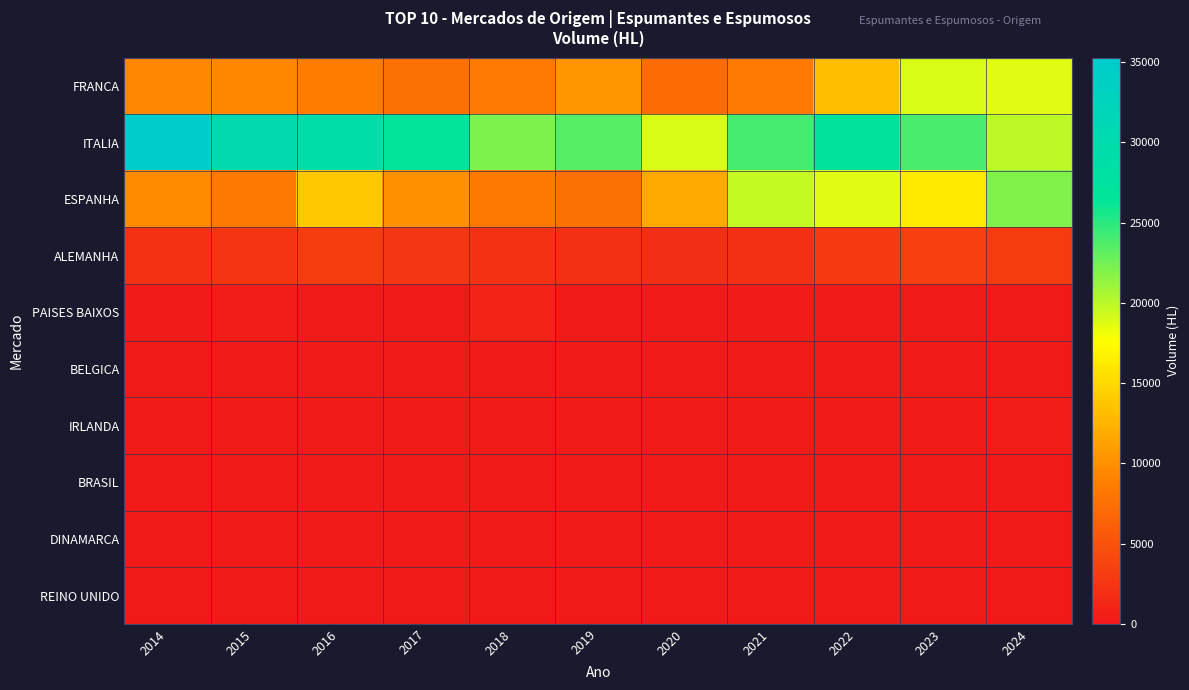

Reading left to right, transcribe all the data shown in this chart.

FRANCA: 2014=9245.8	2015=9464.9	2016=8603.8	2017=7622.0	2018=8447.8	2019=10393.8	2020=7156.6	2021=8431.0	2022=13178.5	2023=18997.8	2024=18718.6
ITALIA: 2014=35276.2	2015=30127.9	2016=29221.4	2017=26921.4	2018=22072.4	2019=23539.2	2020=18954.8	2021=24044.5	2022=27026.9	2023=23862.8	2024=19846.8
ESPANHA: 2014=9737.2	2015=8283.3	2016=13793.8	2017=10000.6	2018=8324.6	2019=7607.0	2020=11657.7	2021=19630.8	2022=18719.0	2023=16158.3	2024=22039.4
ALEMANHA: 2014=2098.3	2015=2393.6	2016=3041.7	2017=2504.3	2018=2181.3	2019=2058.0	2020=1845.5	2021=1975.2	2022=2877.4	2023=3443.7	2024=2998.3
PAISES BAIXOS: 2014=173.5	2015=319.4	2016=89.8	2017=54.5	2018=835.4	2019=60.5	2020=36.9	2021=199.1	2022=105.5	2023=63.3	2024=28.9
BELGICA: 2014=23.9	2015=36.1	2016=25.4	2017=7.3	2018=20.9	2019=1.5	2020=27.5	2021=22.1	2022=19.6	2023=13.6	2024=16.2
IRLANDA: 2014=34.6	2015=3.5	2016=0.0	2017=7.4	2018=7.9	2019=4.3	2020=3.5	2021=31.3	2022=2.3	2023=0.0	2024=390.3
BRASIL: 2014=0.0	2015=0.1	2016=0.0	2017=3.8	2018=10.2	2019=4.2	2020=31.5	2021=0.3	2022=6.3	2023=21.9	2024=56.3
DINAMARCA: 2014=25.6	2015=0.1	2016=0.9	2017=7.3	2018=25.4	2019=14.3	2020=11.4	2021=12.3	2022=20.9	2023=47.0	2024=10.8
REINO UNIDO: 2014=0.0	2015=0.0	2016=0.0	2017=0.0	2018=0.0	2019=0.0	2020=0.0	2021=86.0	2022=81.2	2023=82.5	2024=30.2